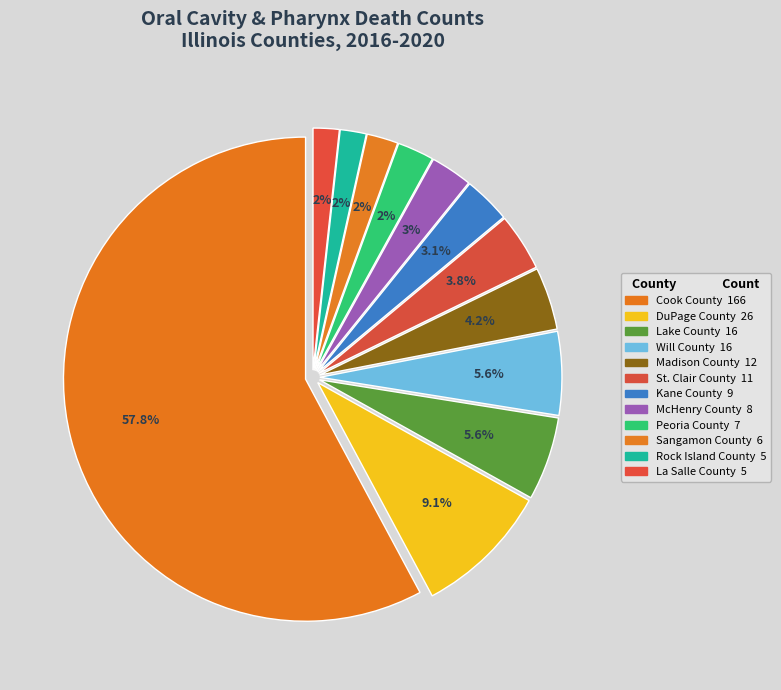

Is the sum of Cook County and Rock Island County greater than half?

Yes